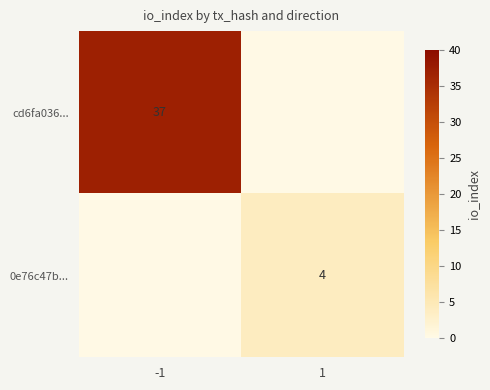

What is the total value across all series at -1?

37